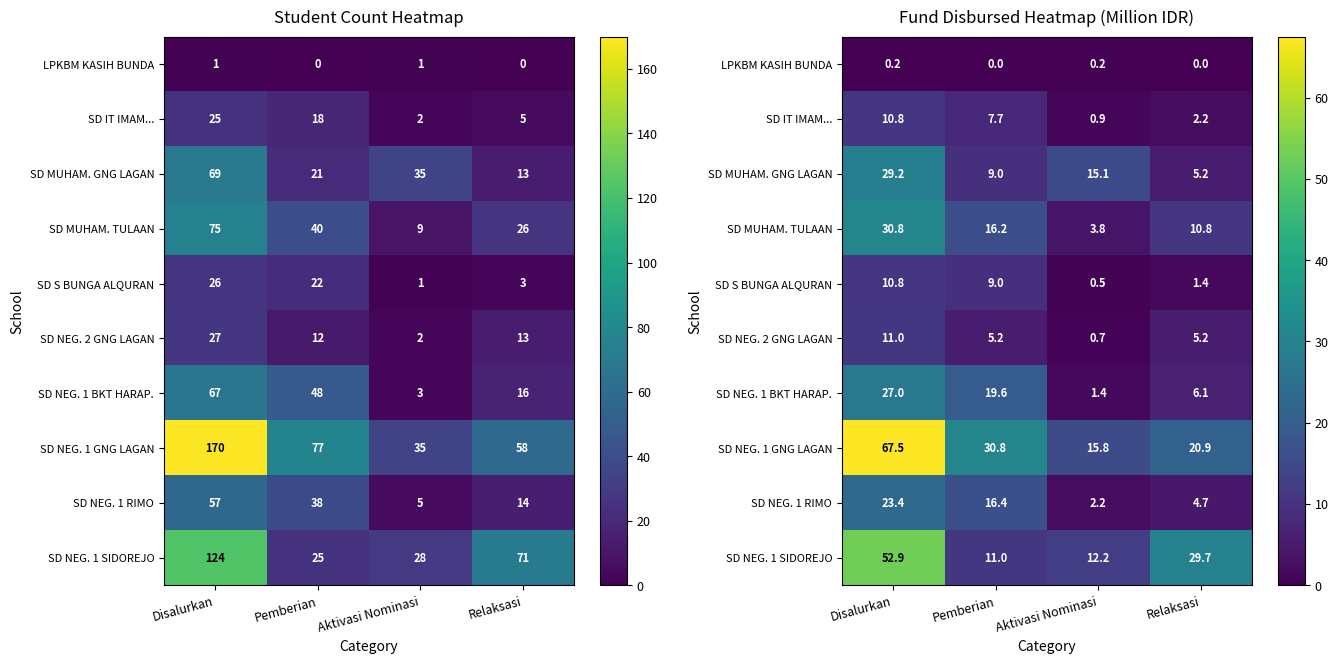

At how many categories does at least one series exceed 48?

1